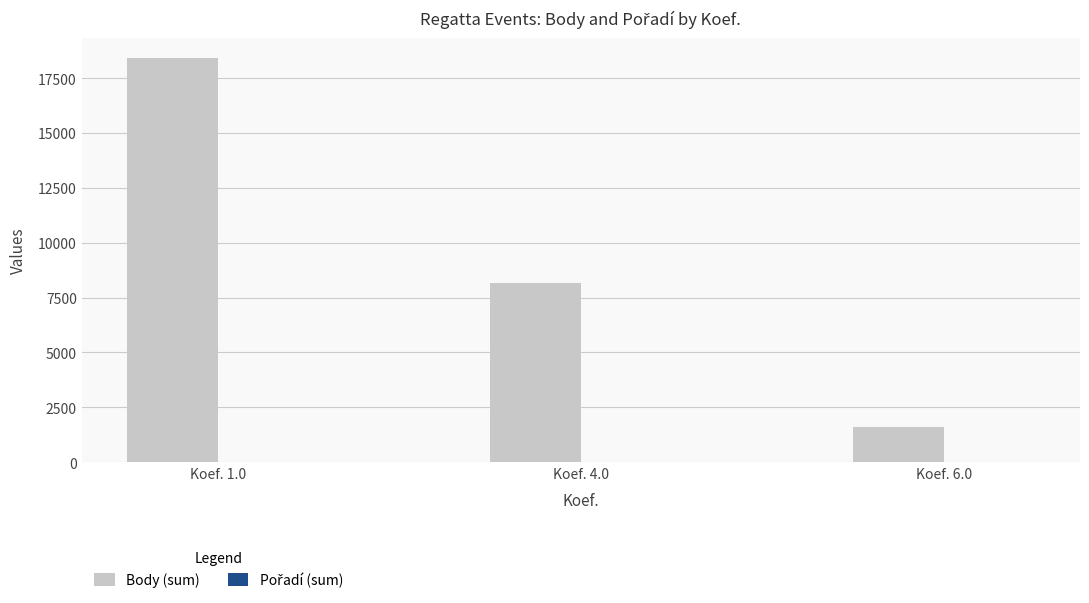

Where is Body (sum) nearest to the value 10000?

Koef. 4.0